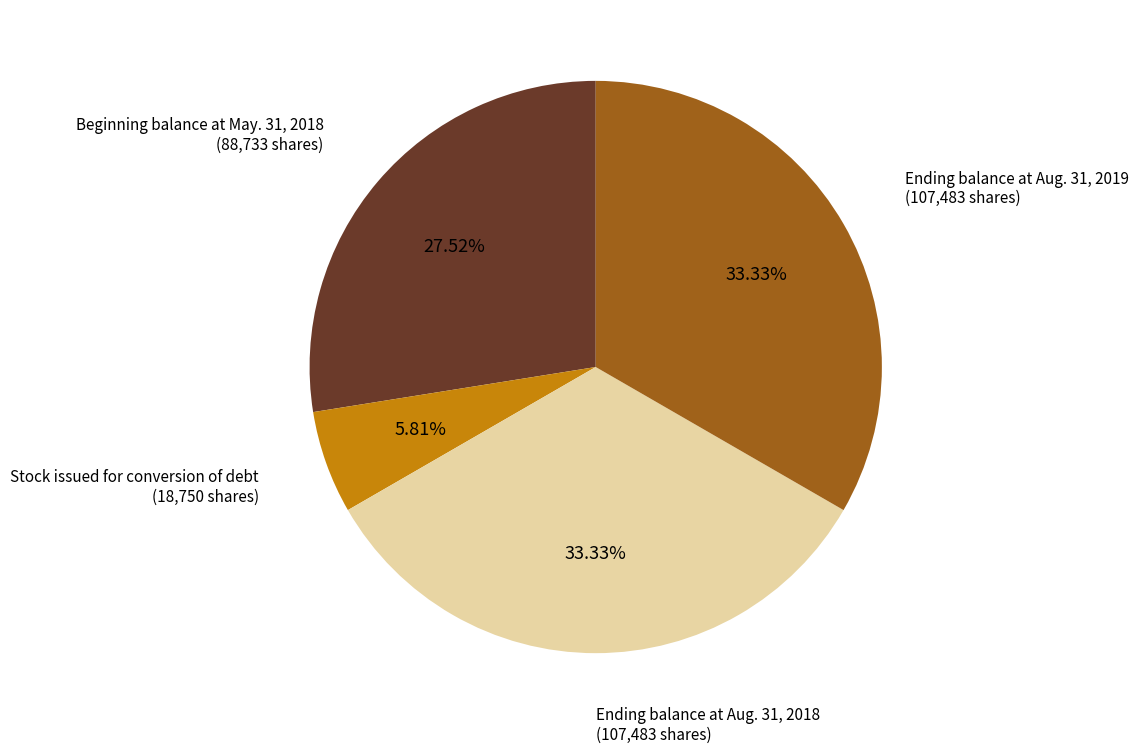

Does any single category account for the majority?

No